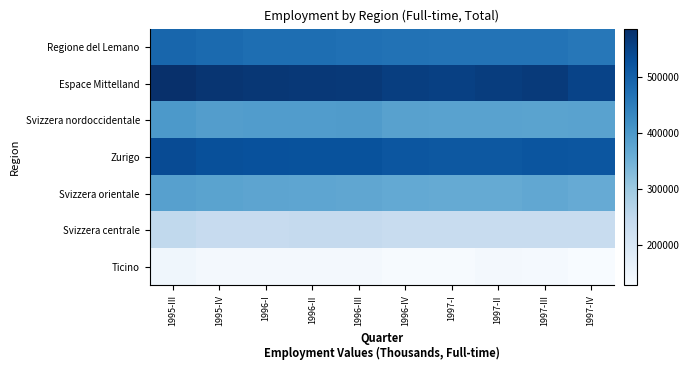

Which series has the largest total across all categories?

Espace Mittelland